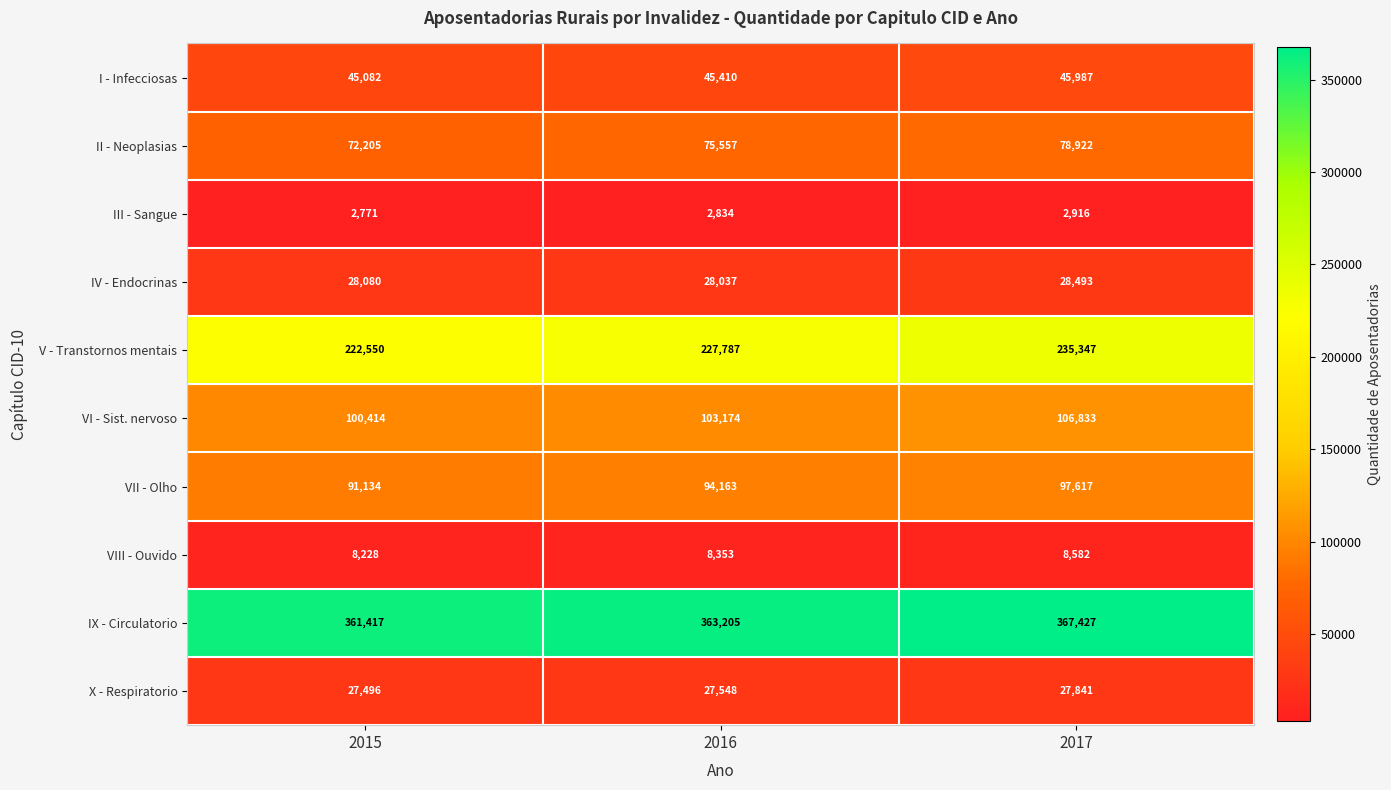

Which series has the largest total across all categories?

IX - Circulatorio